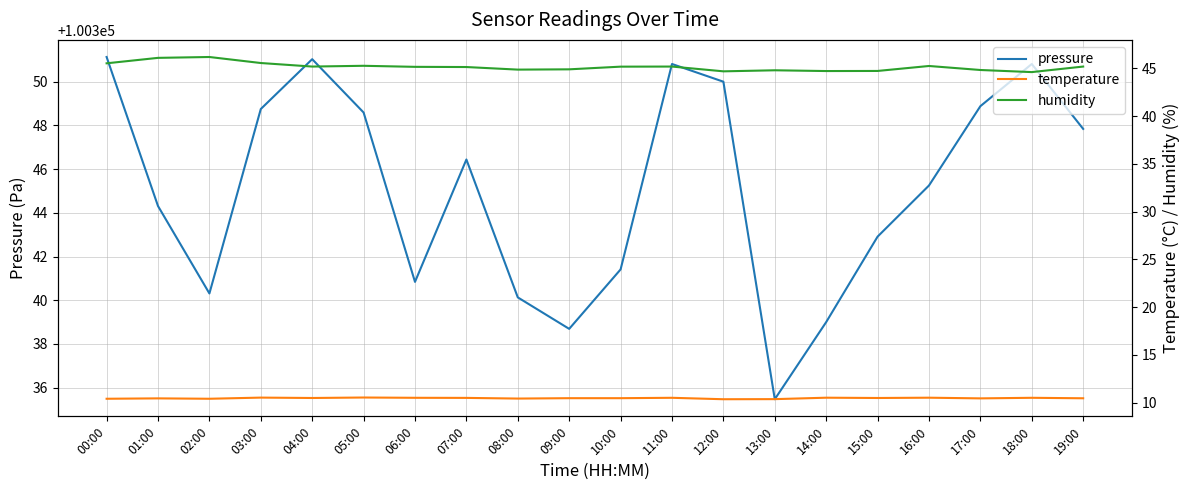

Where is the first local minimum for pressure?

02:00